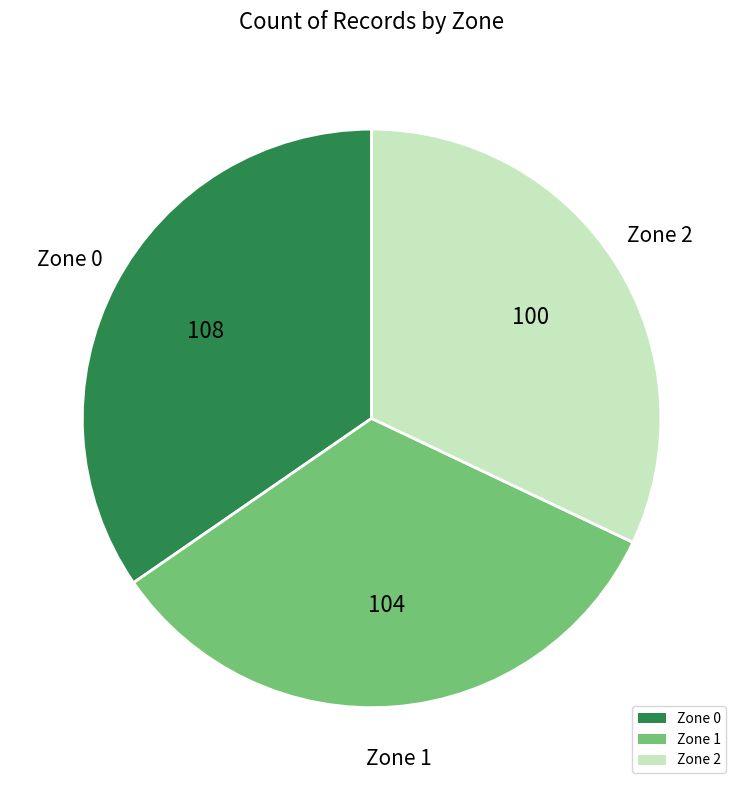

Approximately how many times larger is the value at Zone 0 compared to Zone 2?

1.1